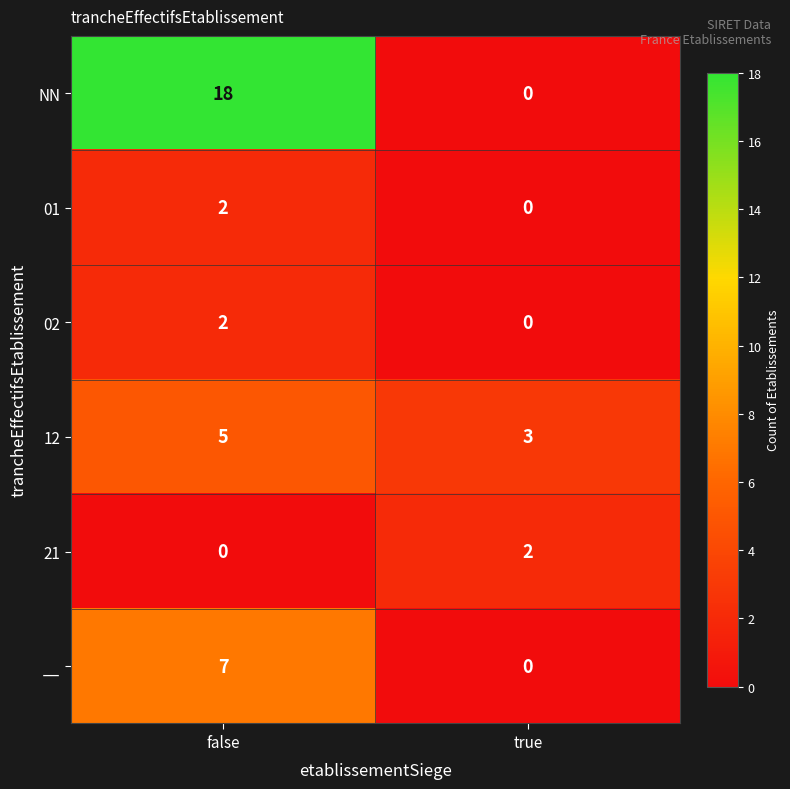

Rank the categories by 21 value from lowest to highest.

false, true